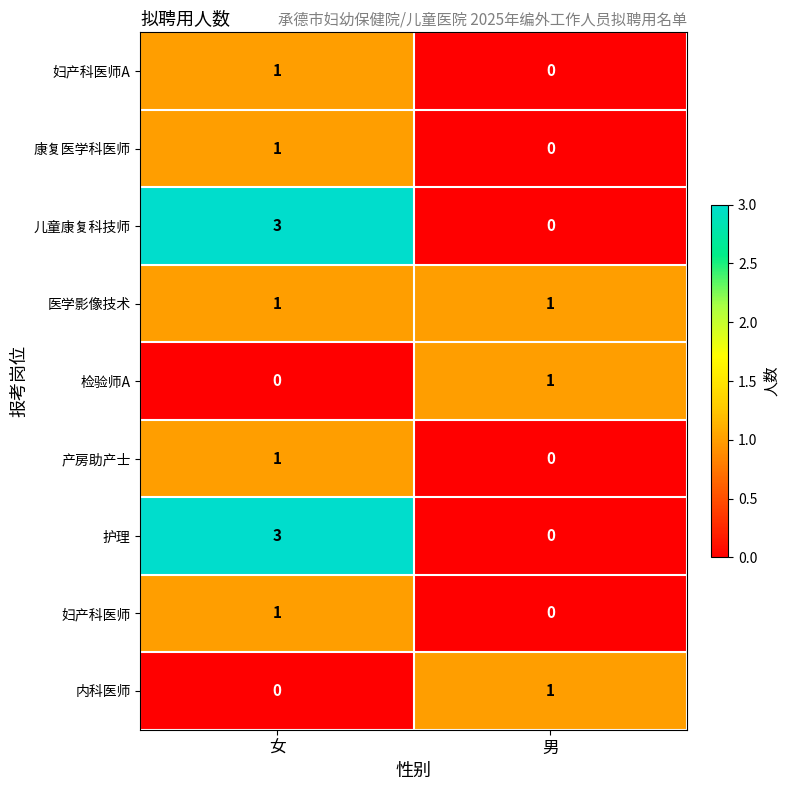

What is the spread (max minus min) of values at 男?

1